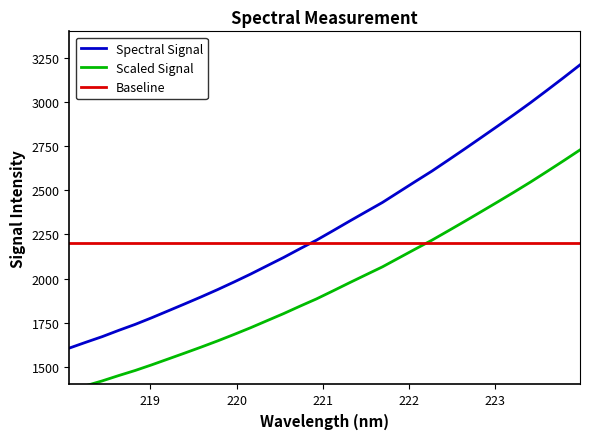

What is the average value of the Baseline series?

2200.0